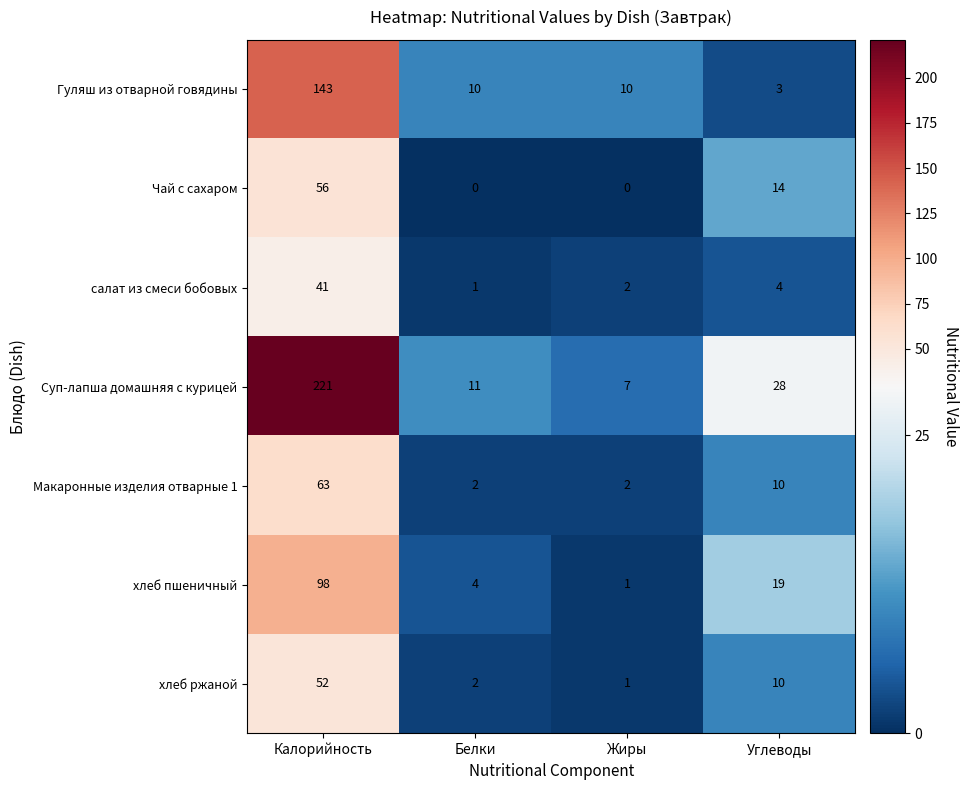

The хлеб ржаной series shows 11 at Калорийность. True or false?

False